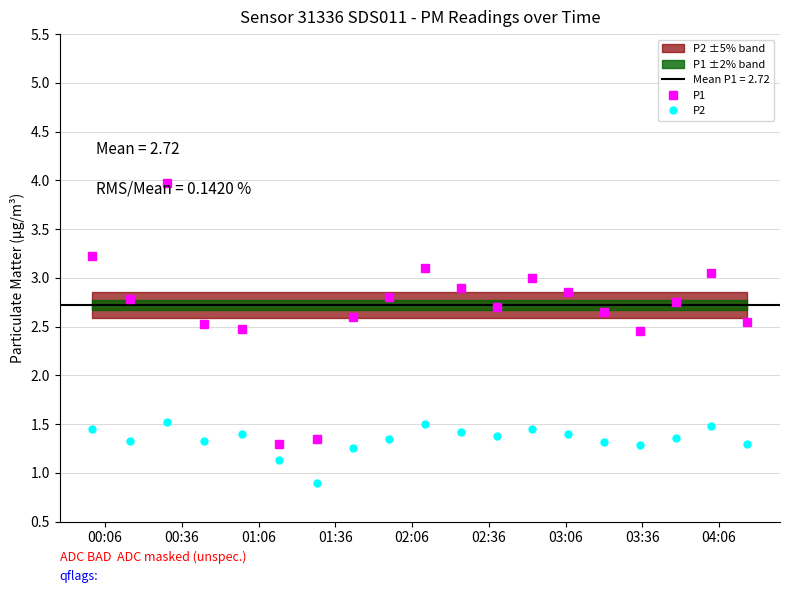

True or false: P1 and P2 intersect in this chart.

False